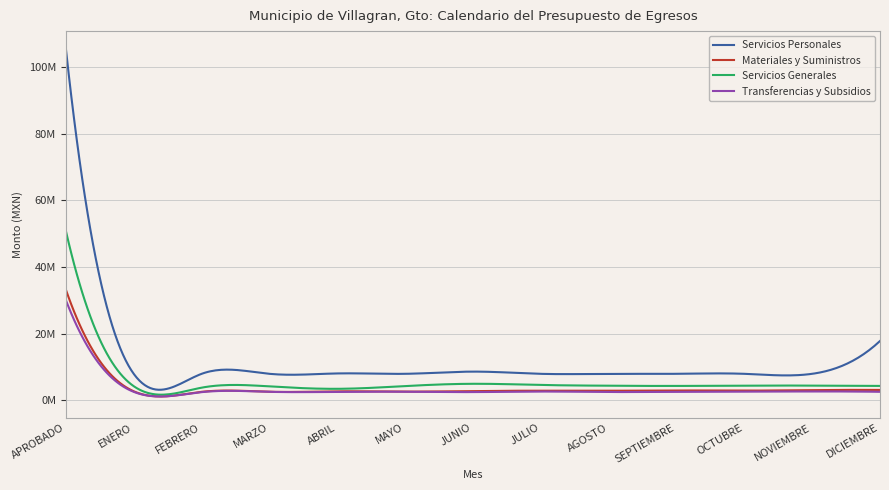

How many data points in Transferencias y Subsidios are less than 2503916?

6